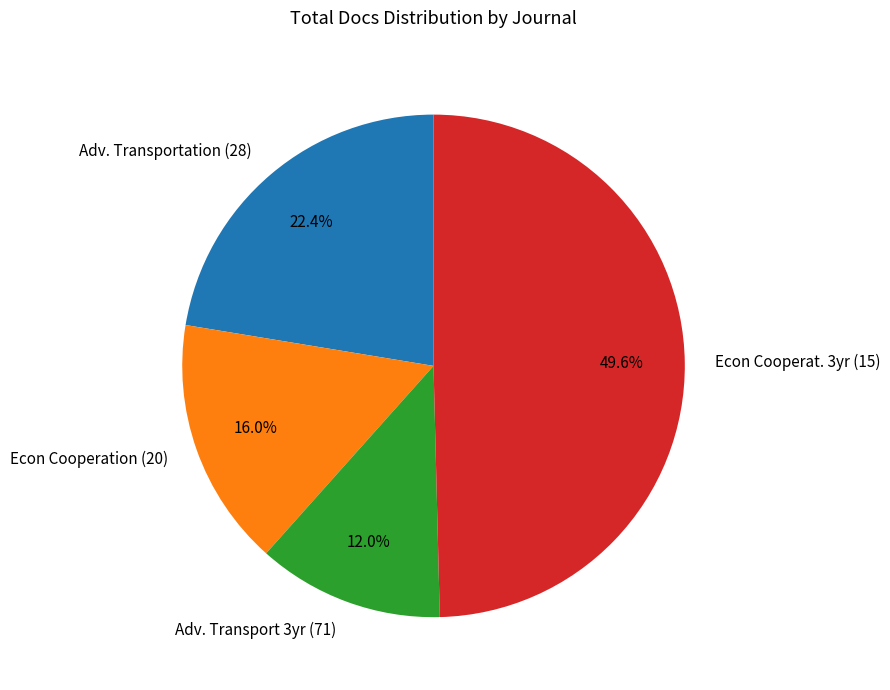

Count the number of slices in the pie.

4